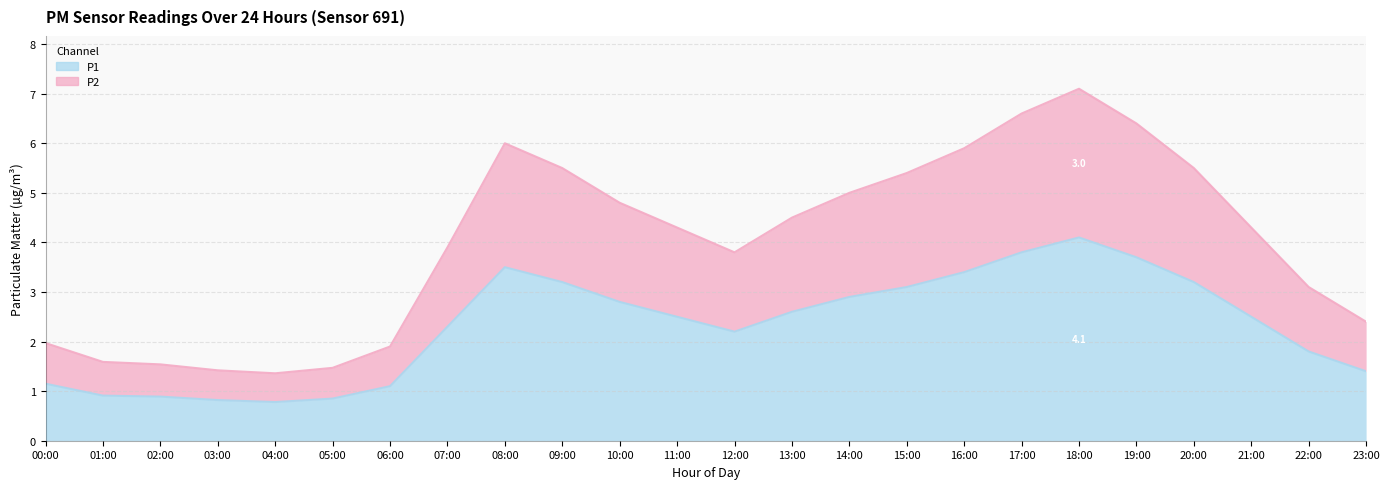

Rank the categories by P2 value from lowest to highest.

04:00, 03:00, 05:00, 02:00, 01:00, 06:00, 00:00, 23:00, 22:00, 12:00, 07:00, 11:00, 21:00, 13:00, 10:00, 14:00, 15:00, 09:00, 20:00, 16:00, 08:00, 19:00, 17:00, 18:00